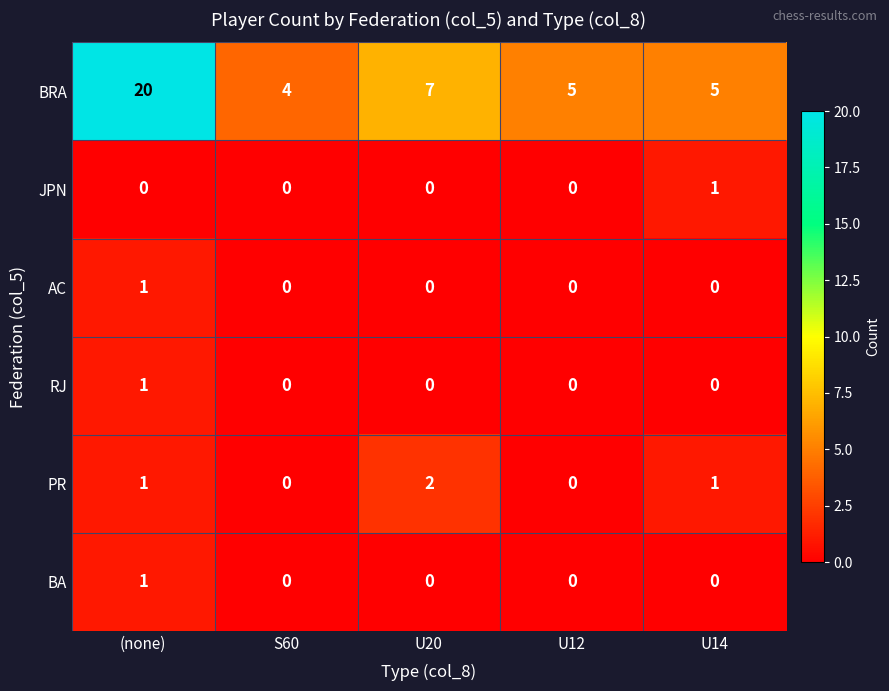

Which label corresponds to the largest value in the chart?

(none)